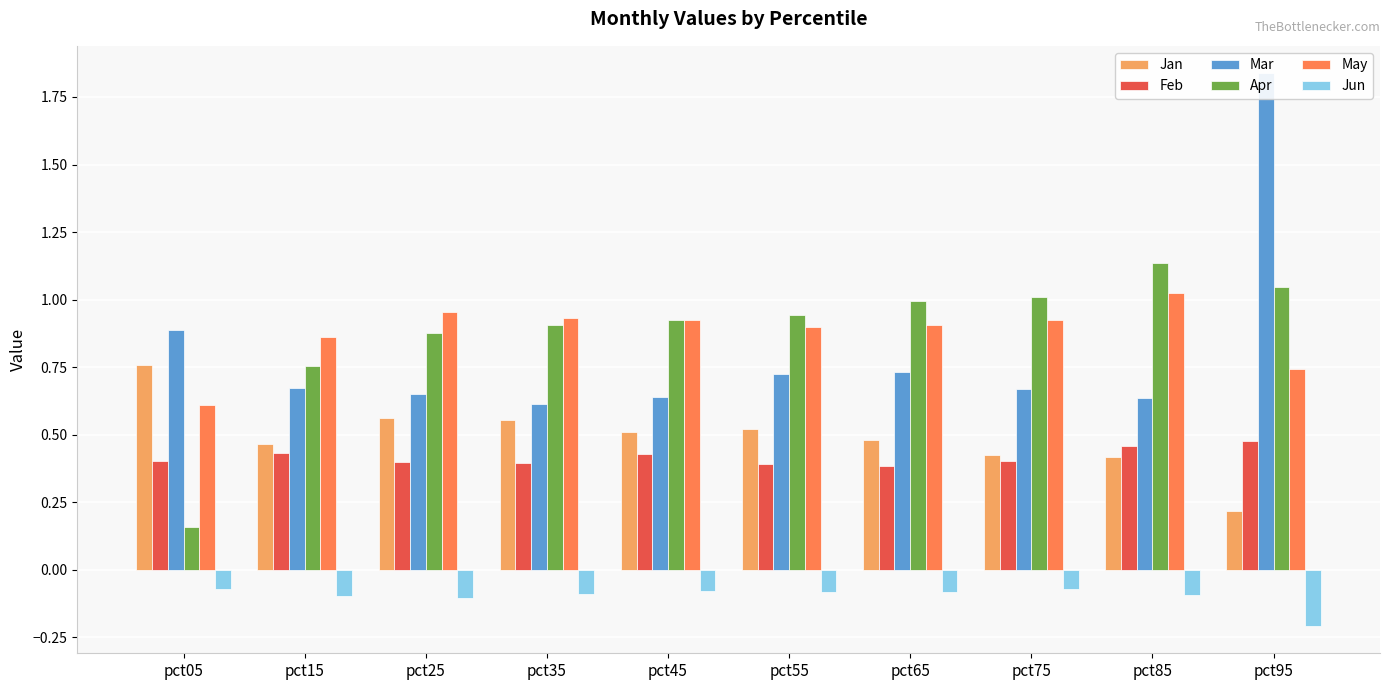

Rank the series at pct35 from lowest to highest value.

Jun, Feb, Jan, Mar, Apr, May